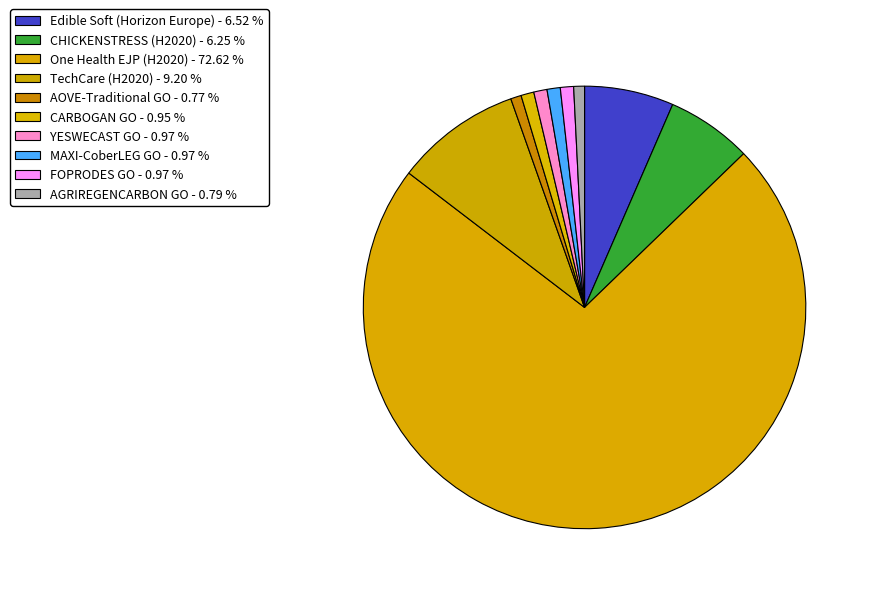

How many segments does this pie chart have?

10